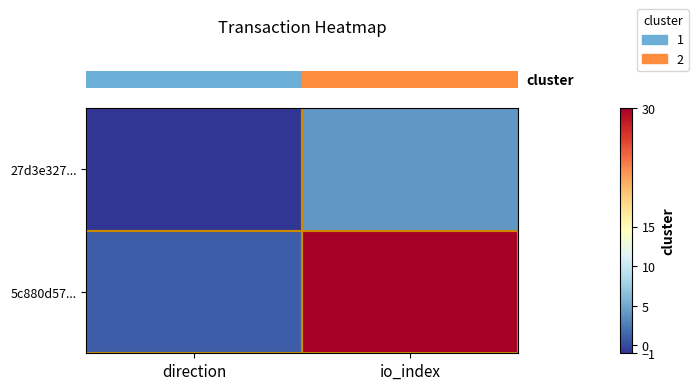

What is the total value across all series at io_index?

34